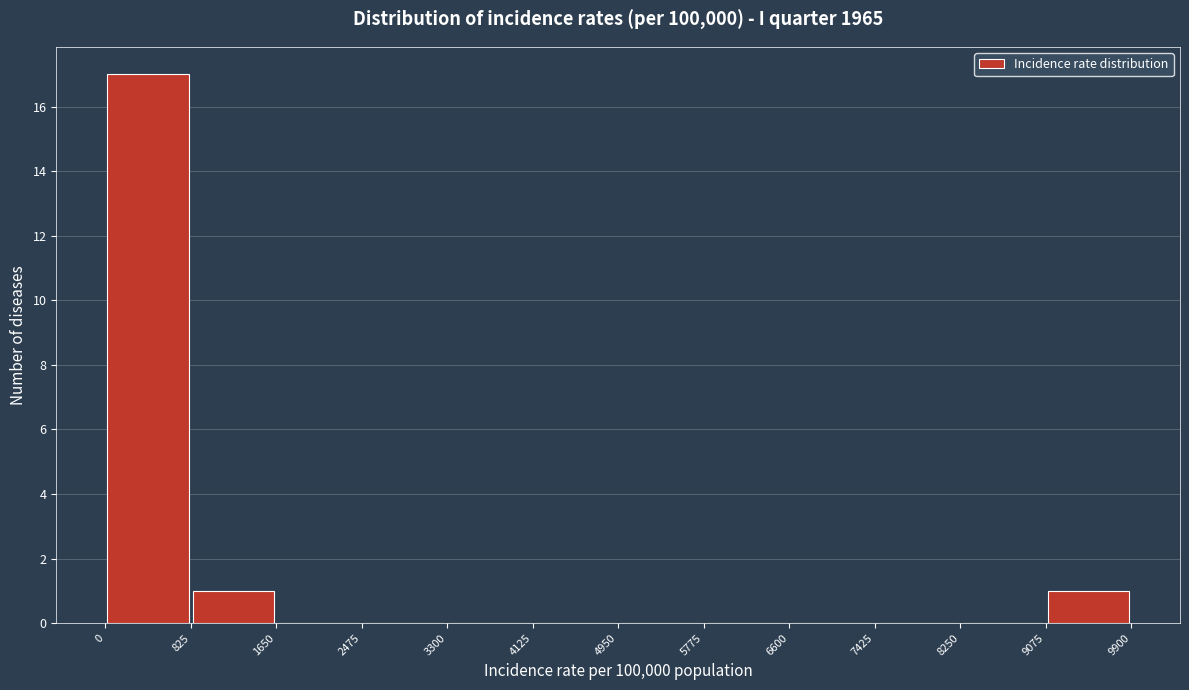

Over which range of the x-axis is the bar tallest?

0 to 825